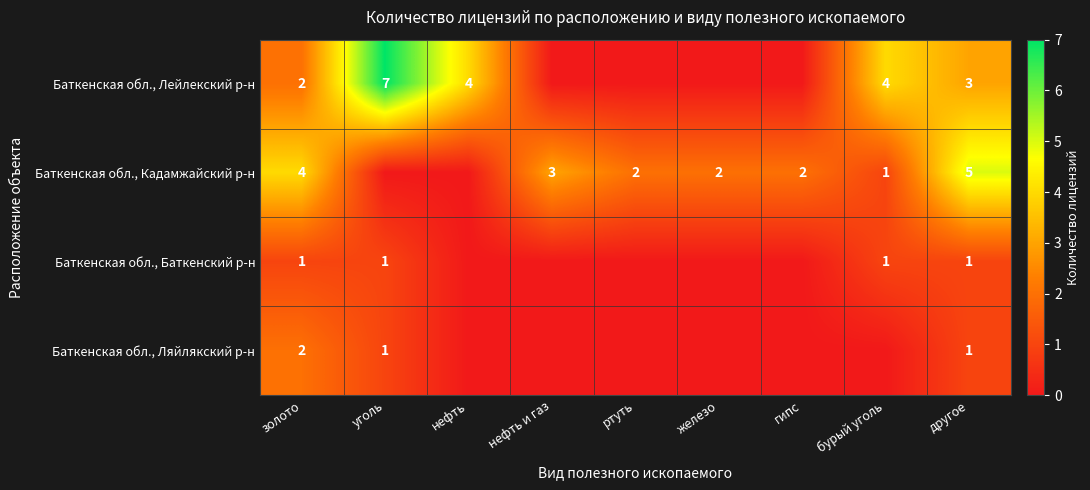

The value of Баткенская обл., Кадамжайский р-н at бурый уголь is 1. True or false?

True